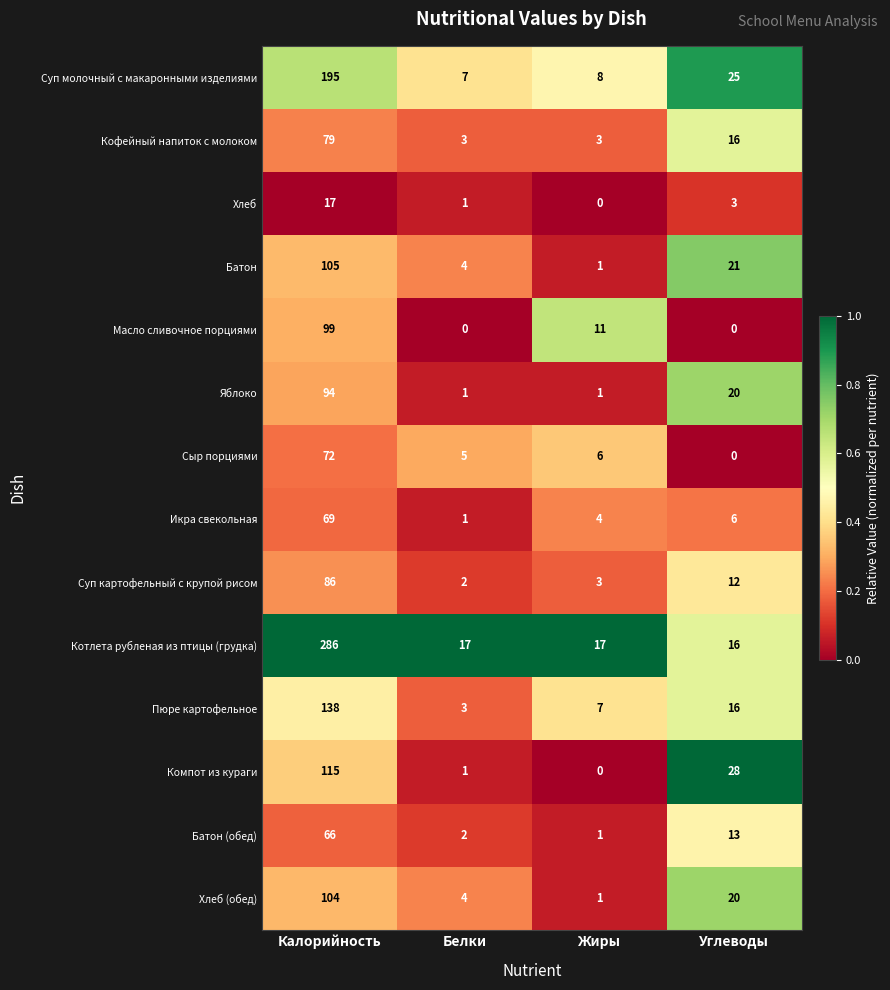

Between Белки and Углеводы, which series saw the biggest shift?

Компот из кураги